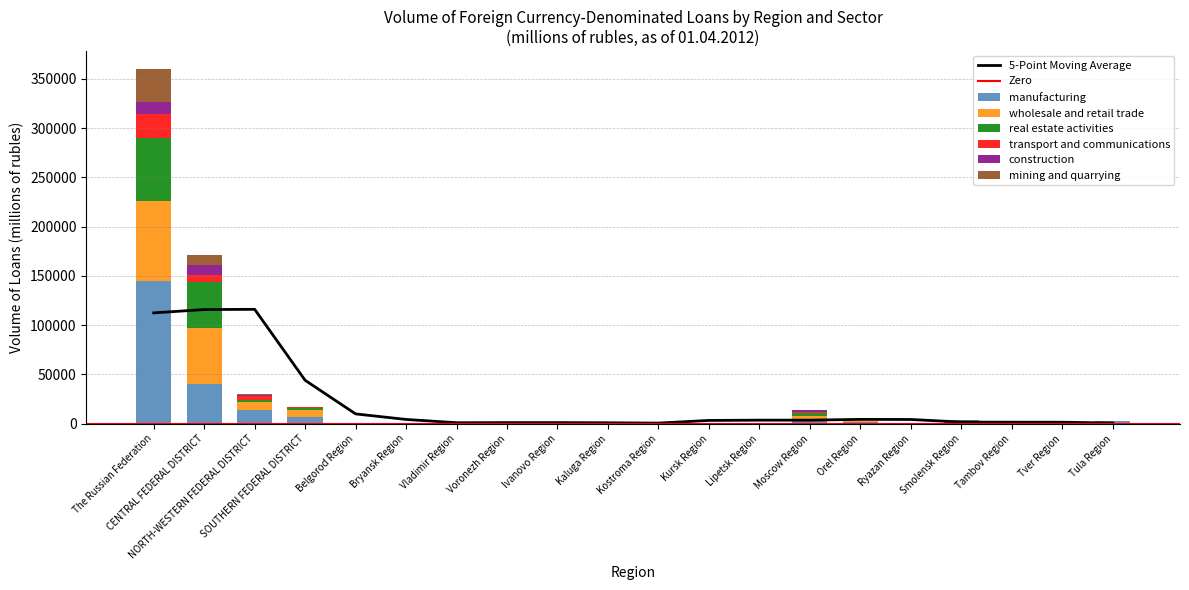

How many groups of bars are there?

20